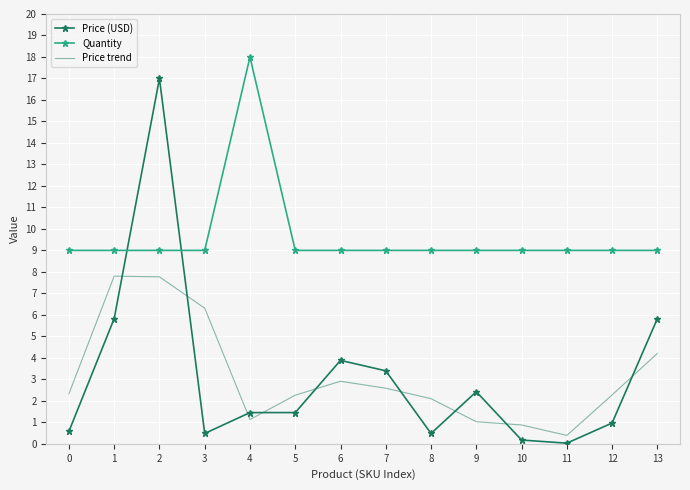

Is the value of Quantity at 2 greater than the value of Price (USD) at 6?

Yes